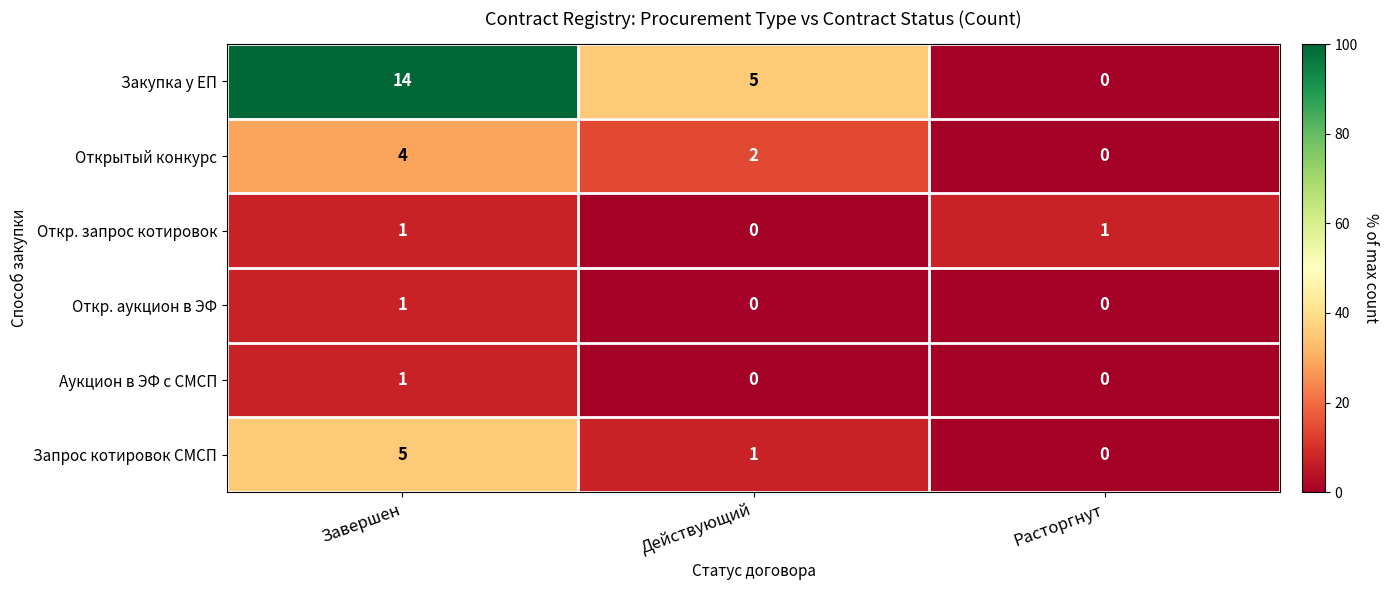

Which series changed the most between Завершен and Действующий?

Закупка у ЕП